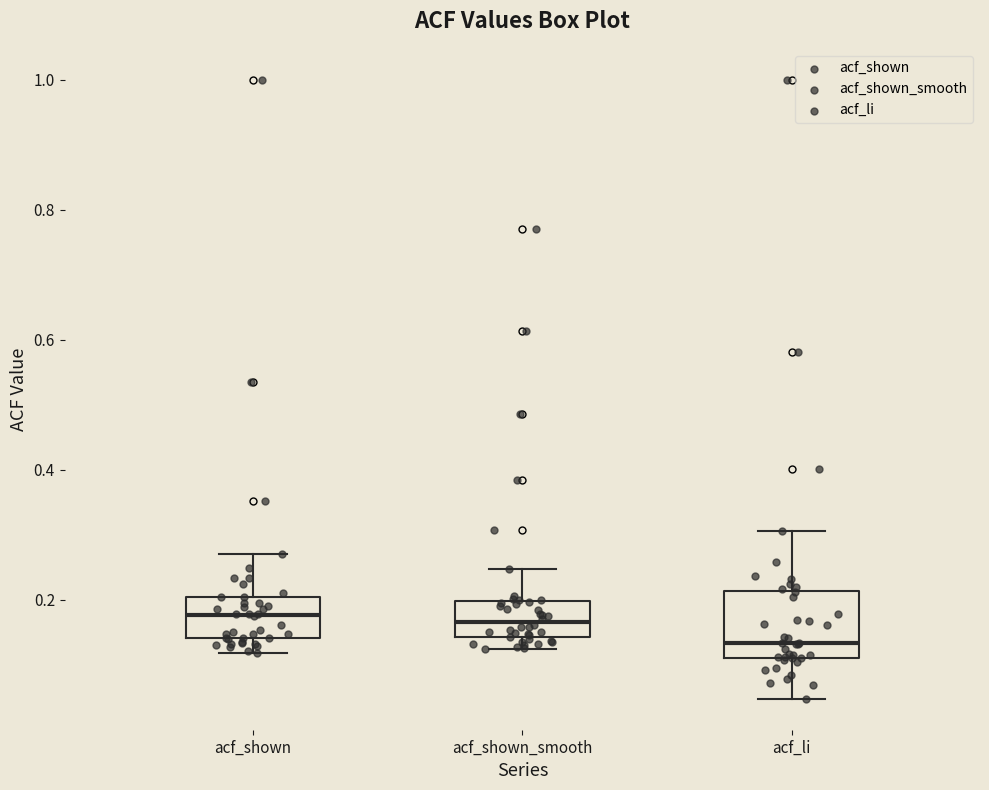

Reading left to right, read every box against the y-axis: the position of its median line, the range the box covers, and the ends of its whiskers. The values are not printed on the chart, so give them approximately, as read against the axis.

acf_shown: median 0.18, box 0.14 to 0.20, whiskers 0.12 to 0.28
acf_shown_smooth: median 0.16, box 0.14 to 0.20, whiskers 0.12 to 0.24
acf_li: median 0.14, box 0.12 to 0.22, whiskers 0.04 to 0.30